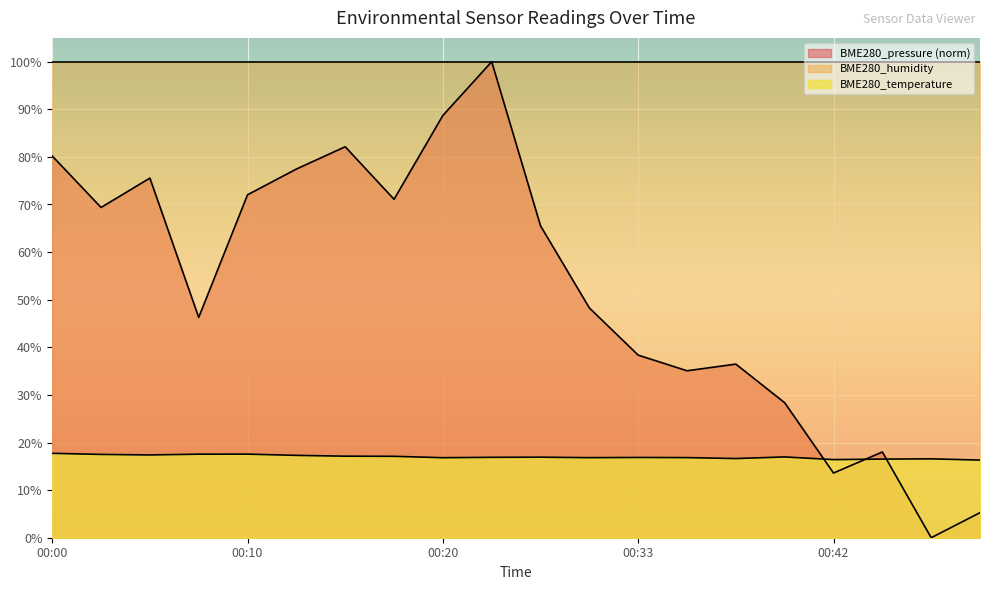

What is the difference between the maximum and minimum values in the BME280_pressure series?

100.0